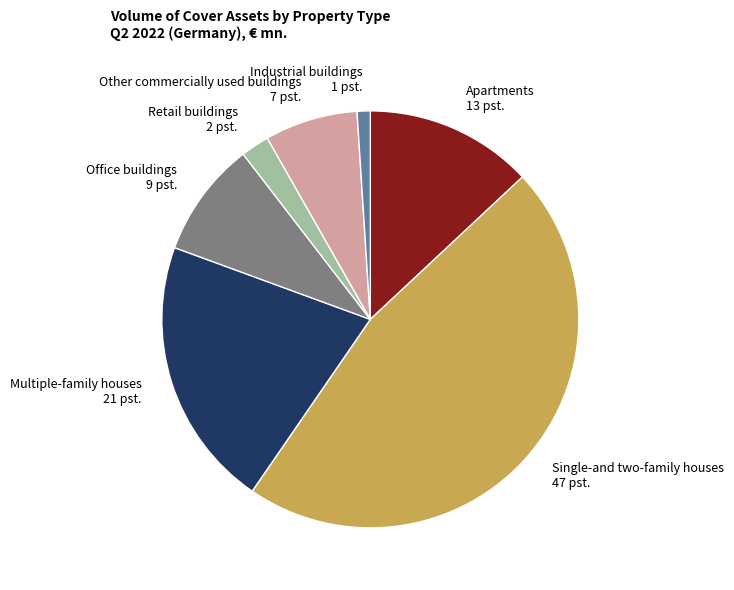

Which slice is the smallest?

Industrial buildings